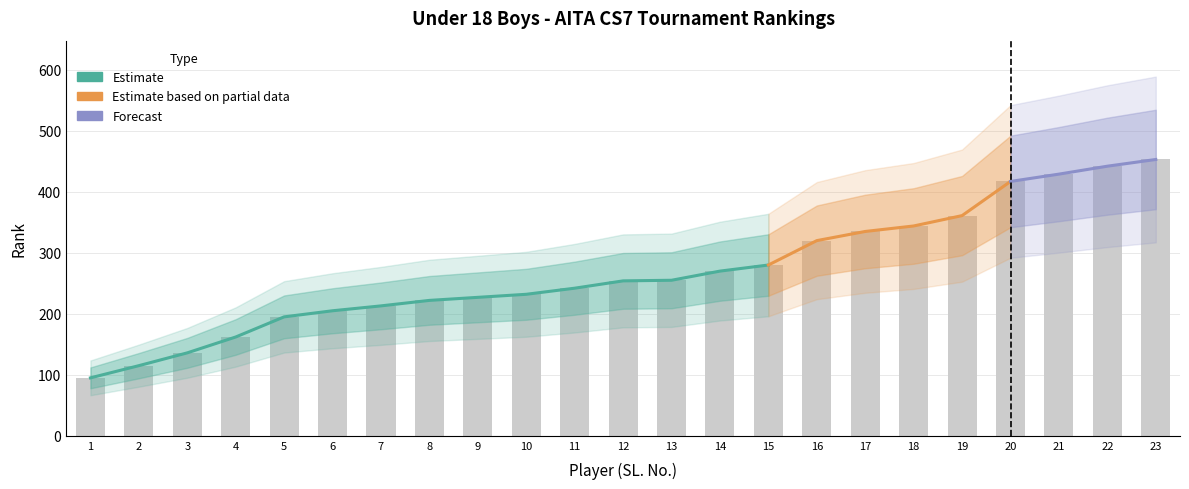

What position from the right is PARAM PRATAP SINGH?

18